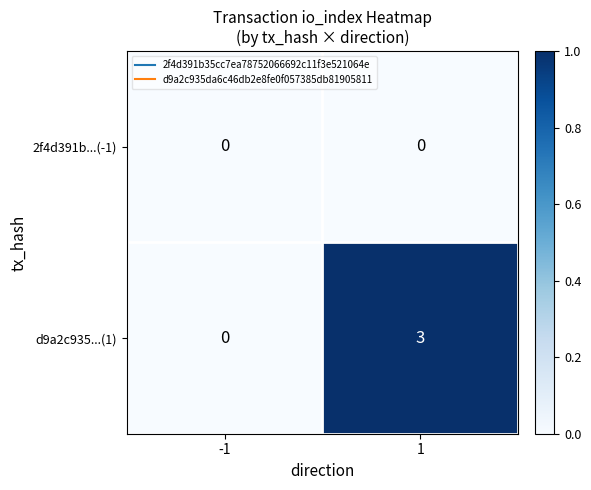

Reading left to right, extract all data points from this chart.

2f4d391b...(-1): 0	0
d9a2c935...(1): 0	3